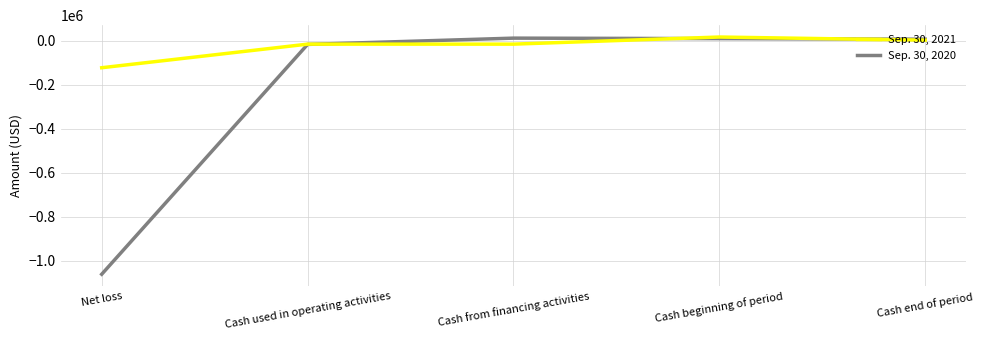

The Sep. 30, 2021 series shows -121711 at Net loss. True or false?

True